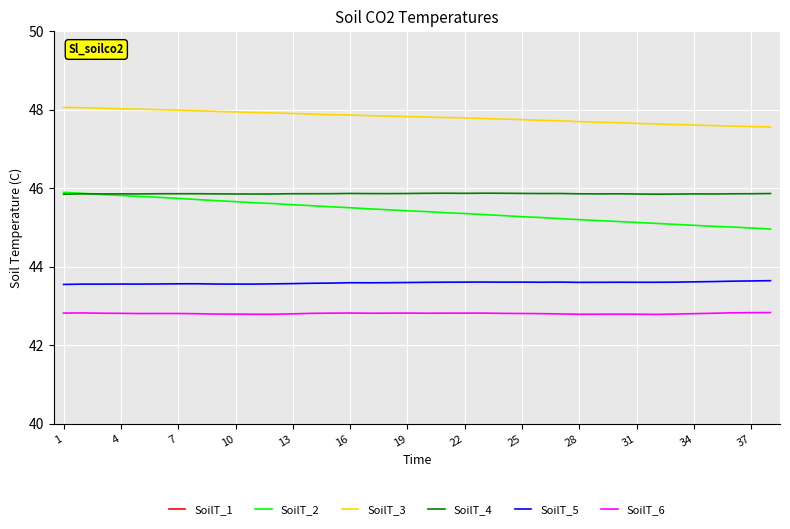

How many series are shown in this chart?

6